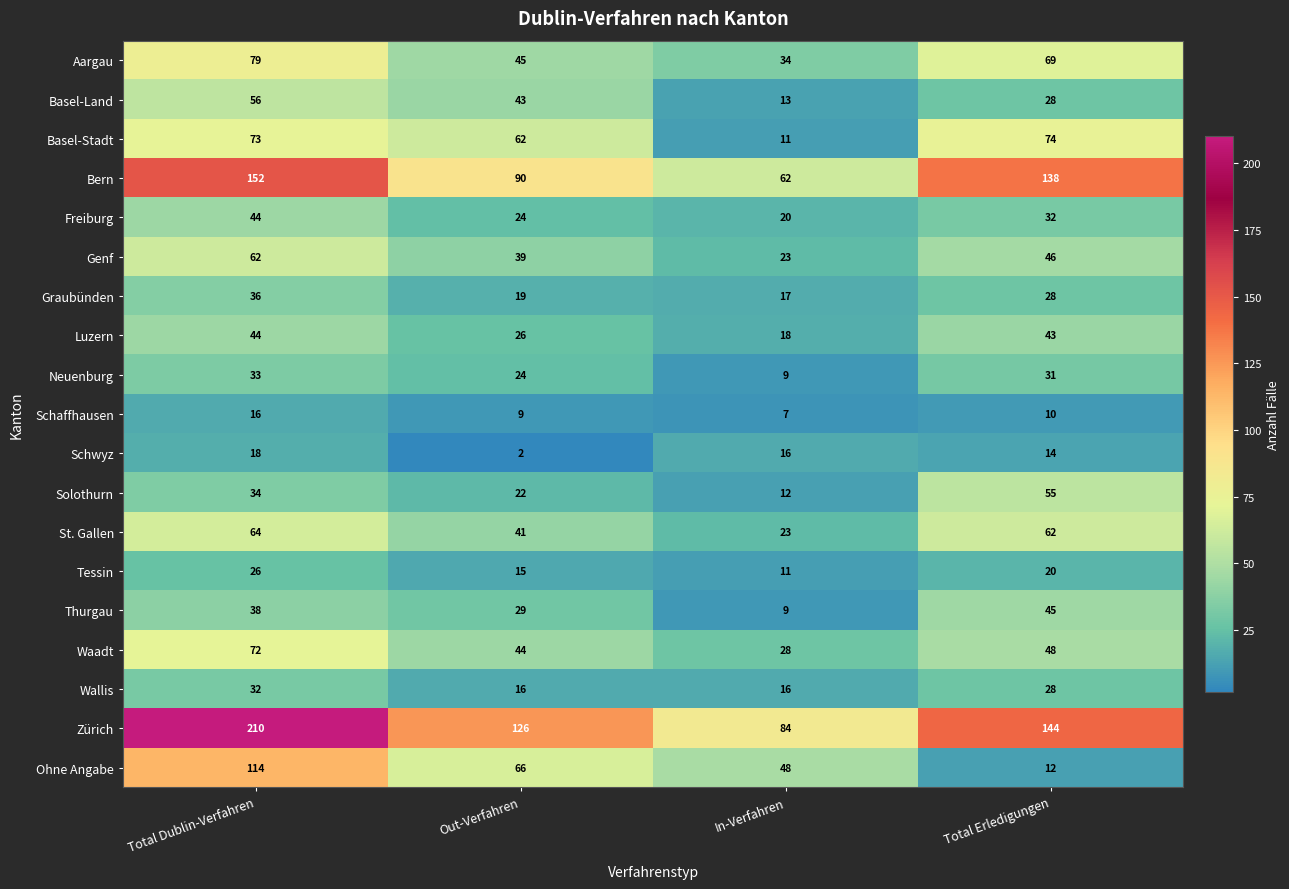

At how many categories does at least one series exceed 11?

4